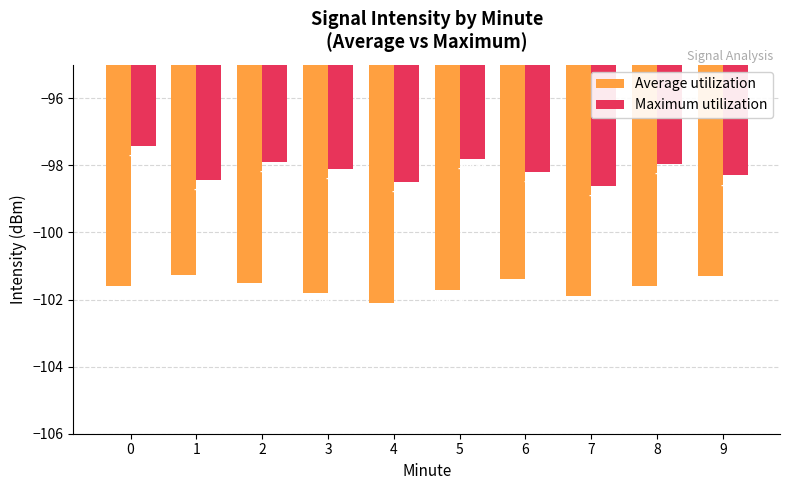

What is the difference between the maximum and minimum values in the Average utilization series?

0.8